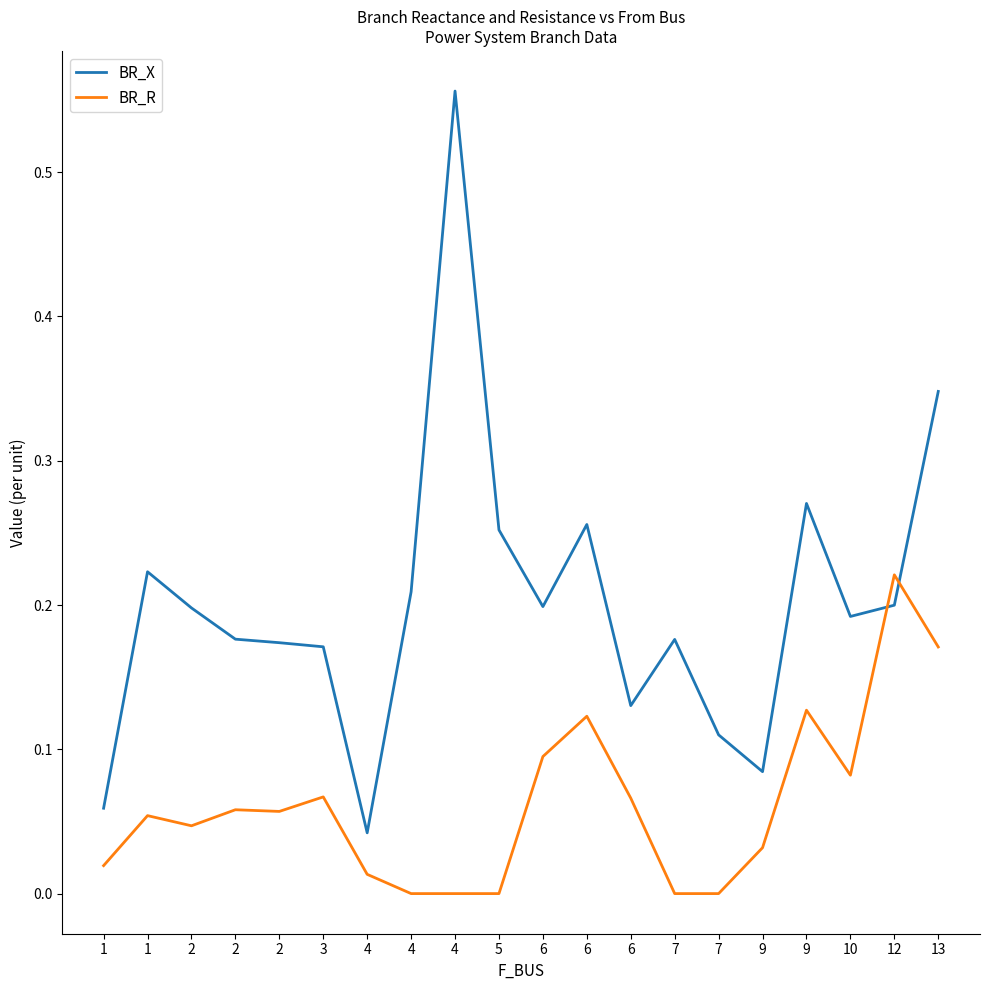

Reading left to right, transcribe all the data shown in this chart.

BR_X: 1=0.1	1=0.2	2=0.2	2=0.2	2=0.2	3=0.2	4=0.0	4=0.2	4=0.6	5=0.3	6=0.2	6=0.3	6=0.1	7=0.2	7=0.1	9=0.1	9=0.3	10=0.2	12=0.2	13=0.3
BR_R: 1=0.0	1=0.1	2=0.0	2=0.1	2=0.1	3=0.1	4=0.0	4=0.0	4=0.0	5=0.0	6=0.1	6=0.1	6=0.1	7=0.0	7=0.0	9=0.0	9=0.1	10=0.1	12=0.2	13=0.2